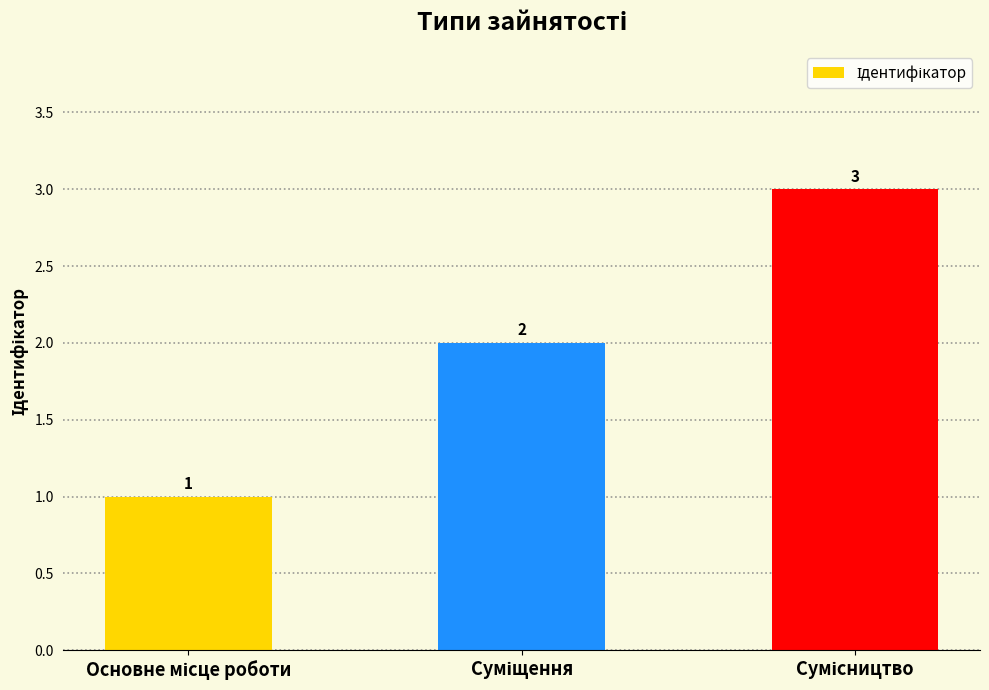

What is the greatest value displayed?

3